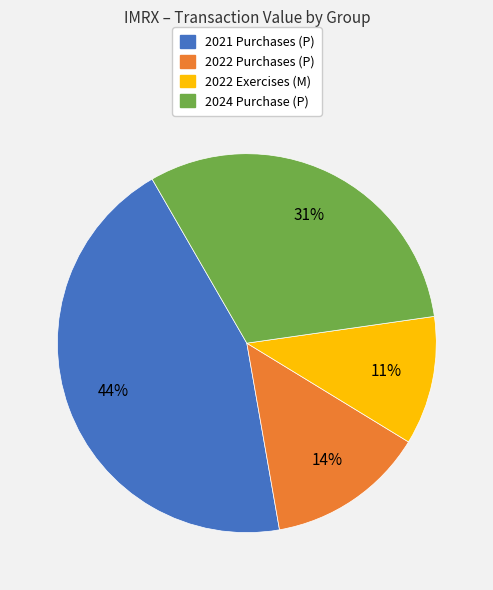

Count the number of slices in the pie.

4